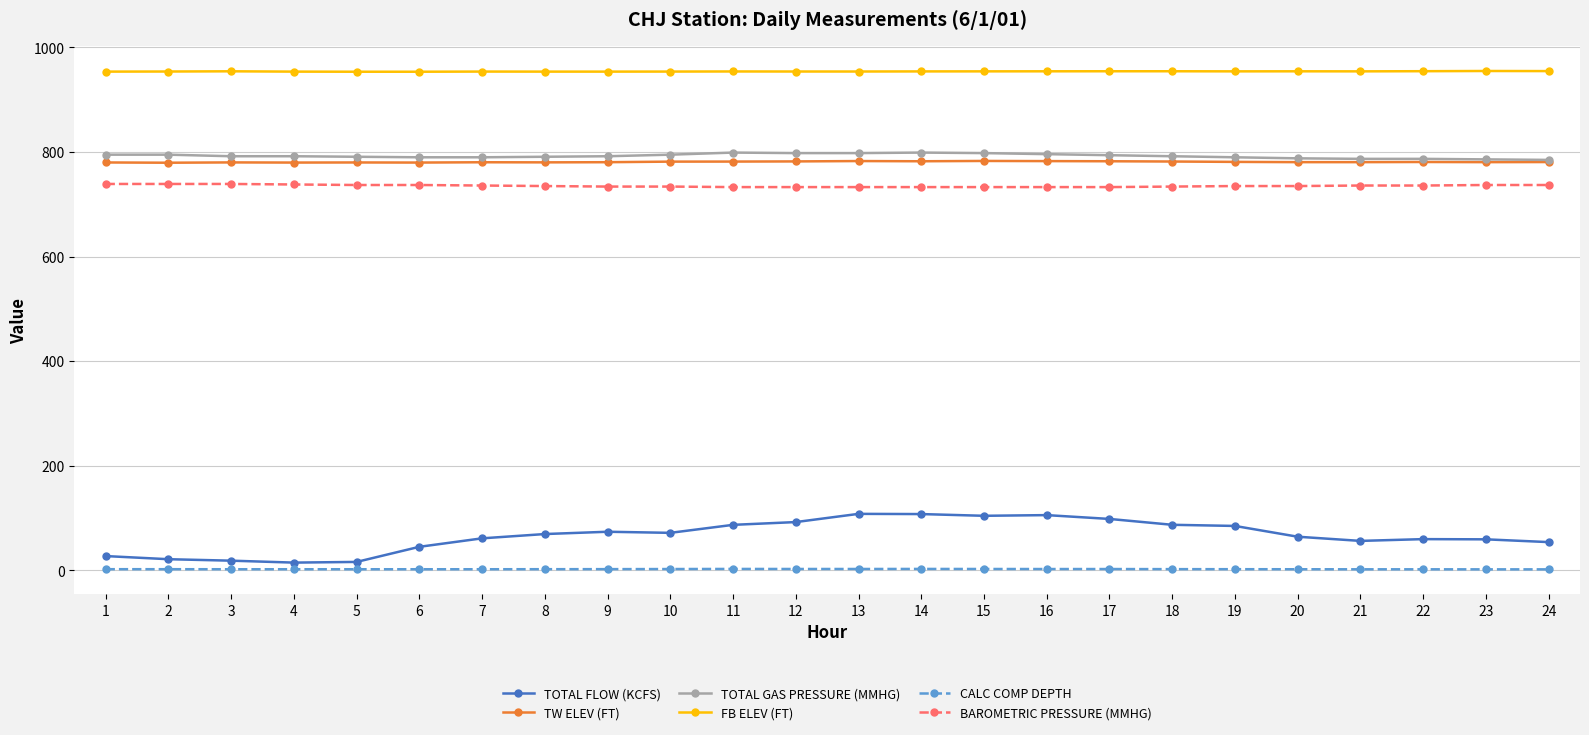

How many values in the TOTAL FLOW (KCFS) series exceed 69?

12